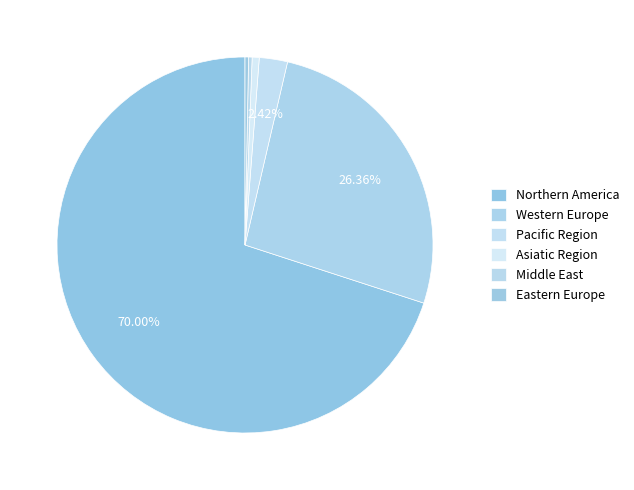

What percentage is the Northern America slice, to the nearest percent?

70%